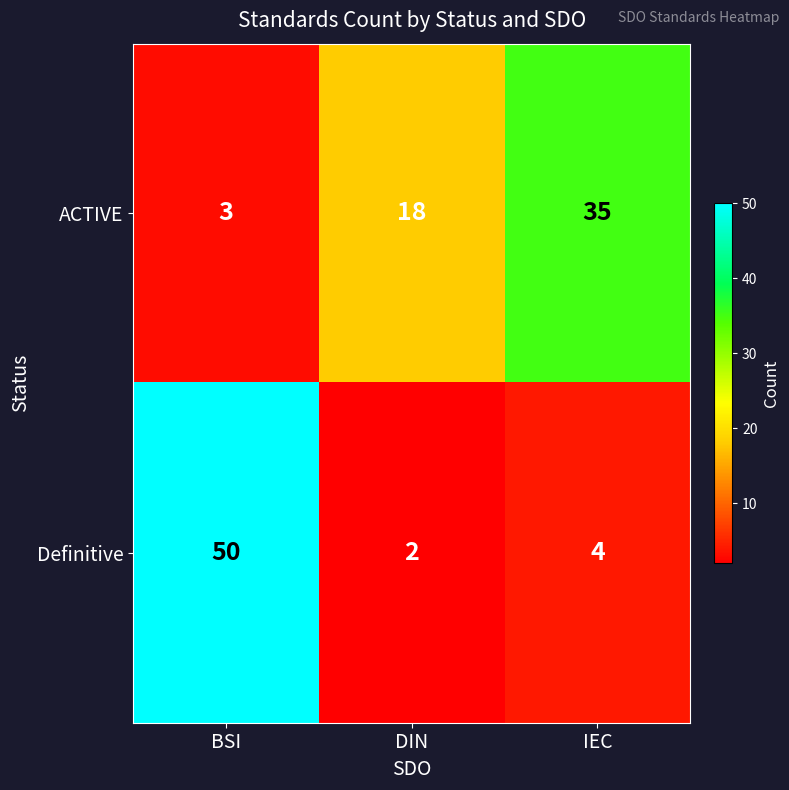

What is the highest value of the ACTIVE series?

35